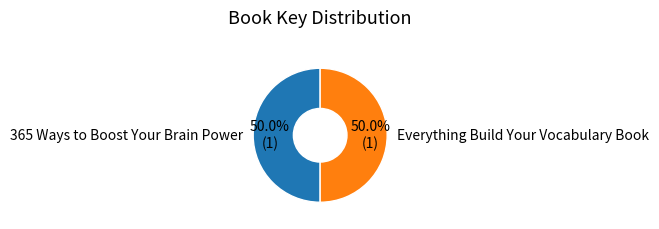

Is the sum of Everything Build Your Vocabulary Book and 365 Ways to Boost Your Brain Power greater than half?

Yes